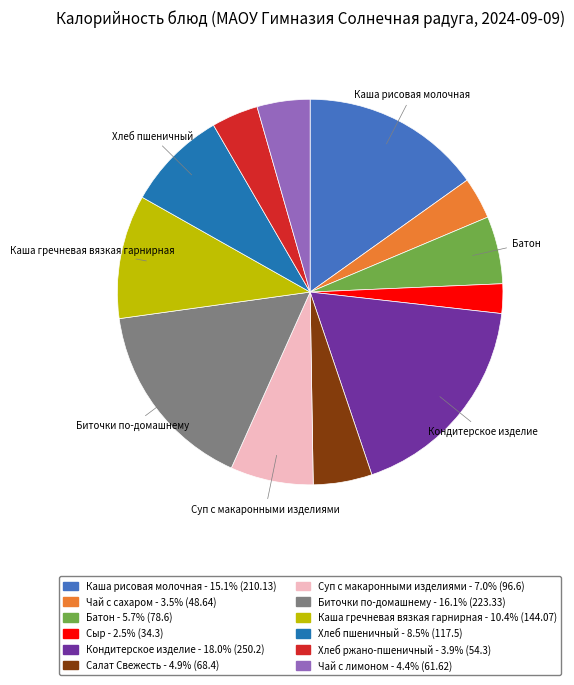

The Чай с сахаром slice represents 13% of the pie. True or false?

False